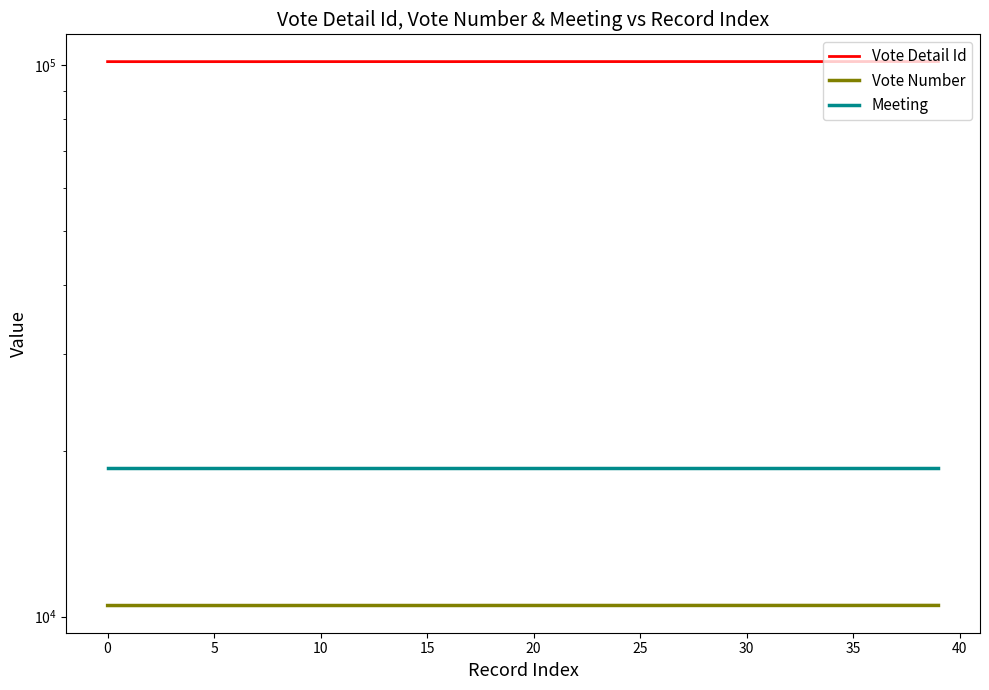

True or false: Vote Number has a value of 15728 at 20.

False